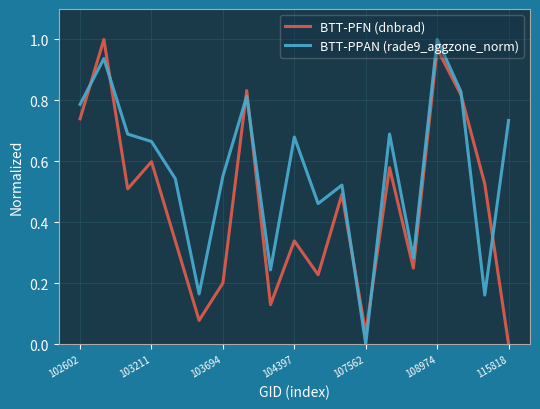

Rank the series by their average value, from highest to lowest.

BTT-PPAN (rade9_aggzone_norm), BTT-PFN (dnbrad)